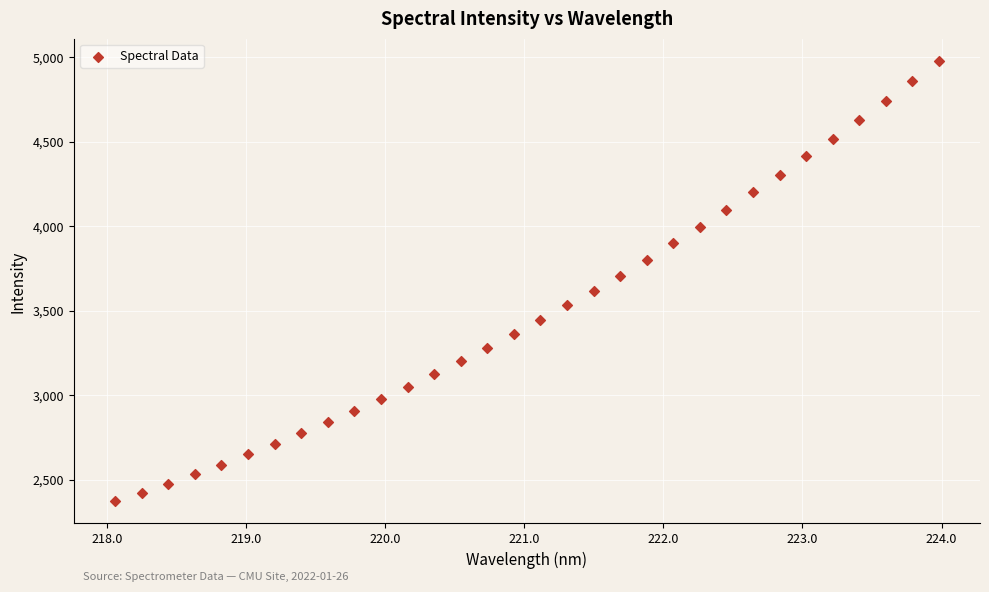

What is the range of X values (max minus min)?

5.9